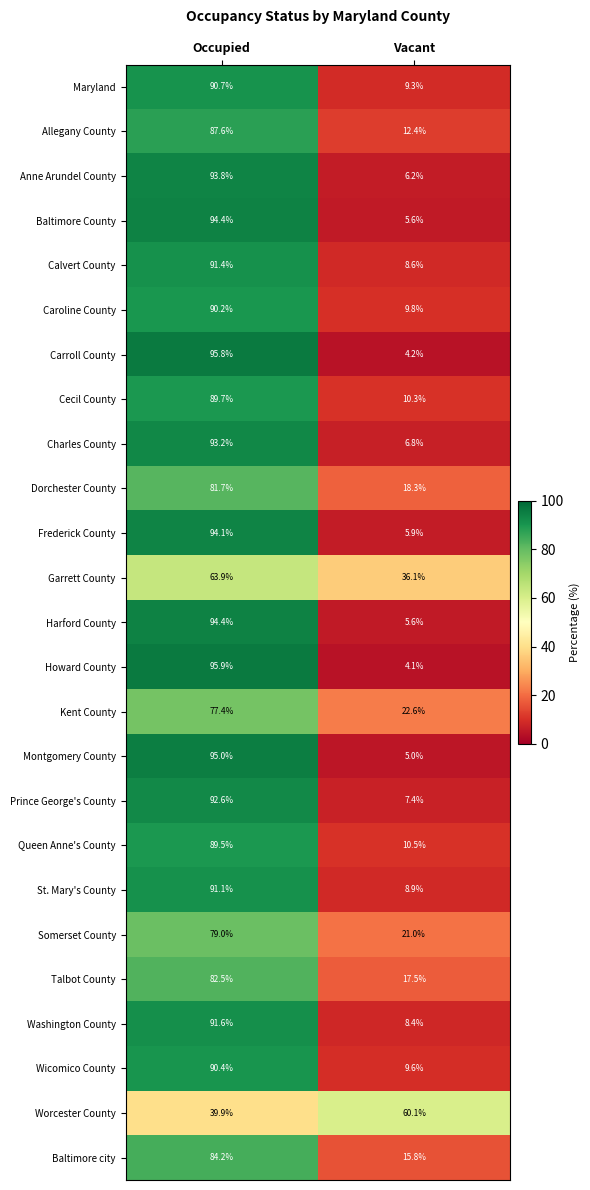

At which label is Baltimore County closest to 50?

Vacant